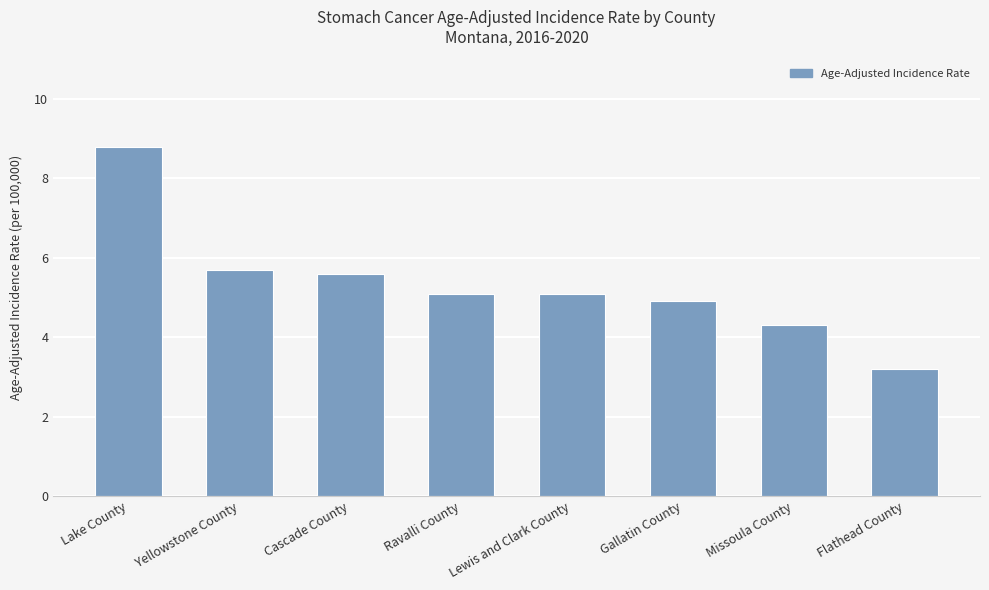

Reading left to right, transcribe all the data shown in this chart.

8.8	5.7	5.6	5.1	5.1	4.9	4.3	3.2